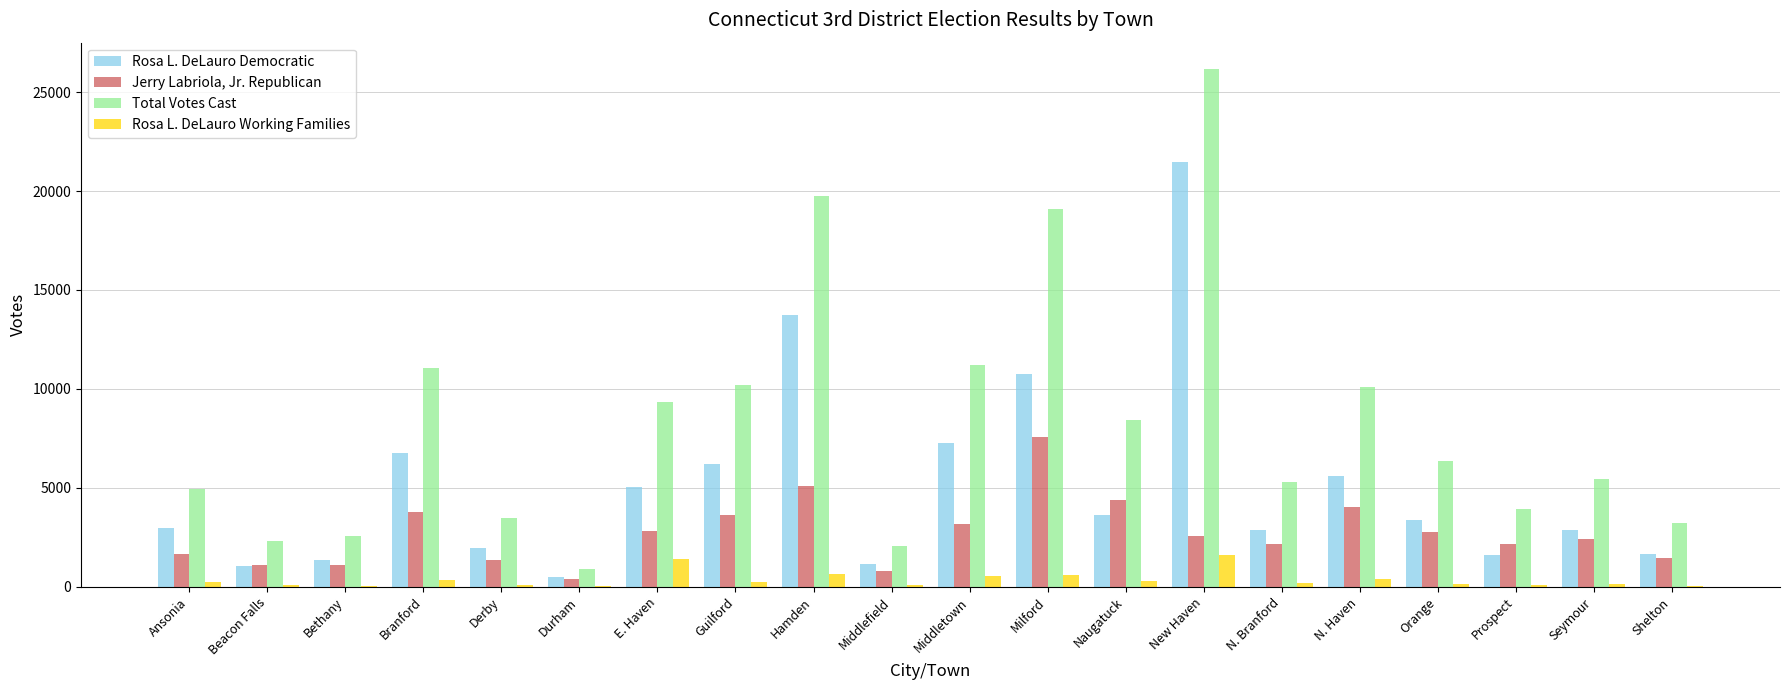

At which label does Jerry Labriola, Jr. Republican reach its peak?

Milford